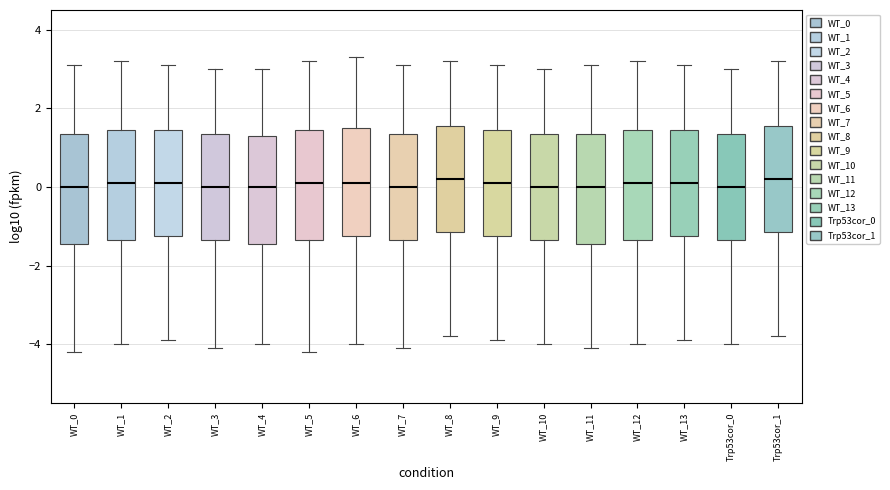

Reading left to right, read every box against the y-axis: the position of its median line, the range the box covers, and the ends of its whiskers. The values are not printed on the chart, so give them approximately, as read against the axis.

WT_0: median 0.0, box -1.4 to 1.4, whiskers -4.2 to 3.2
WT_1: median 0.2, box -1.4 to 1.4, whiskers -4.0 to 3.2
WT_2: median 0.2, box -1.2 to 1.4, whiskers -3.8 to 3.2
WT_3: median 0.0, box -1.4 to 1.4, whiskers -4.0 to 3.0
WT_4: median 0.0, box -1.4 to 1.4, whiskers -4.0 to 3.0
WT_5: median 0.2, box -1.4 to 1.4, whiskers -4.2 to 3.2
WT_6: median 0.2, box -1.2 to 1.6, whiskers -4.0 to 3.4
WT_7: median 0.0, box -1.4 to 1.4, whiskers -4.0 to 3.2
WT_8: median 0.2, box -1.2 to 1.6, whiskers -3.8 to 3.2
WT_9: median 0.2, box -1.2 to 1.4, whiskers -3.8 to 3.2
WT_10: median 0.0, box -1.4 to 1.4, whiskers -4.0 to 3.0
WT_11: median 0.0, box -1.4 to 1.4, whiskers -4.0 to 3.2
WT_12: median 0.2, box -1.4 to 1.4, whiskers -4.0 to 3.2
WT_13: median 0.2, box -1.2 to 1.4, whiskers -3.8 to 3.2
Trp53cor_0: median 0.0, box -1.4 to 1.4, whiskers -4.0 to 3.0
Trp53cor_1: median 0.2, box -1.2 to 1.6, whiskers -3.8 to 3.2